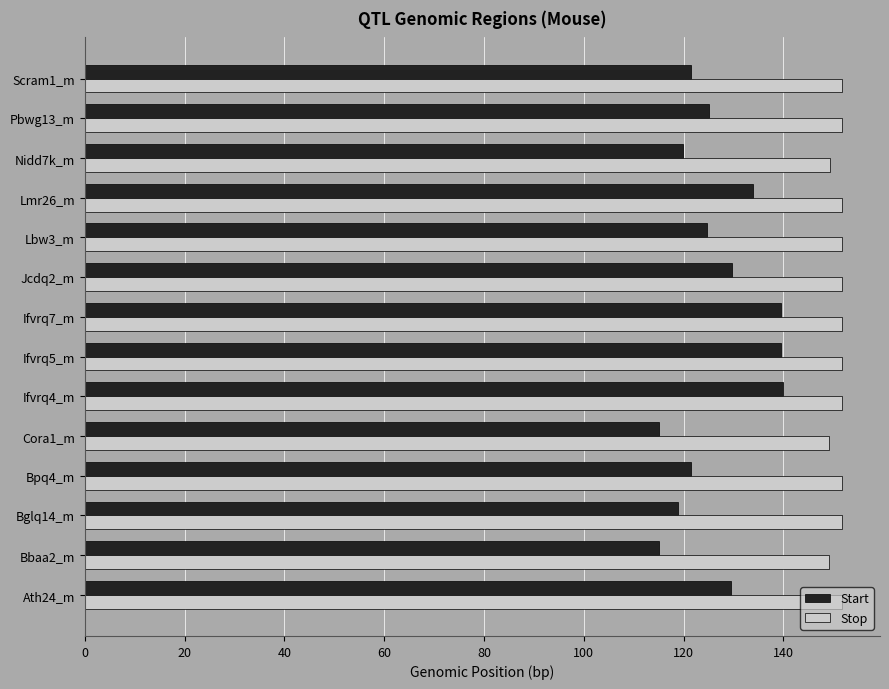

What is the difference between the highest and lowest values at Ifvrq7_m?

12.1